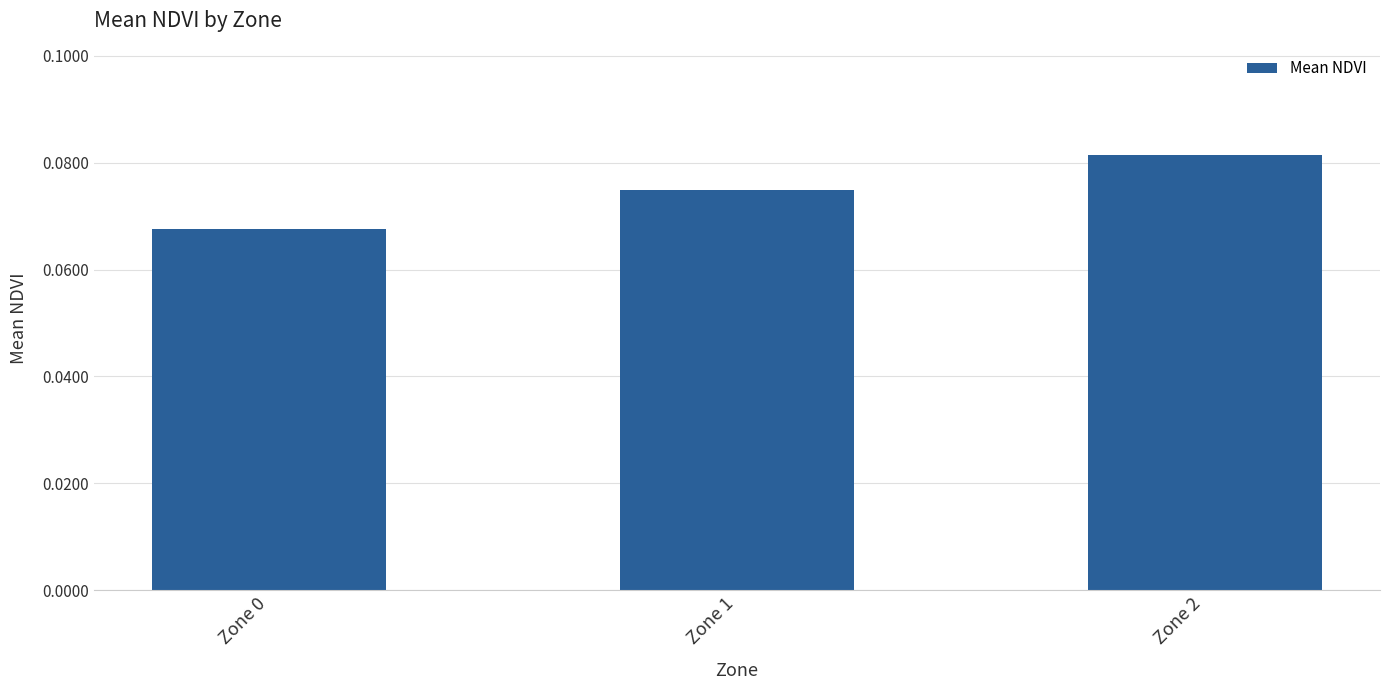

Which category has the highest value across all series?

Zone 2